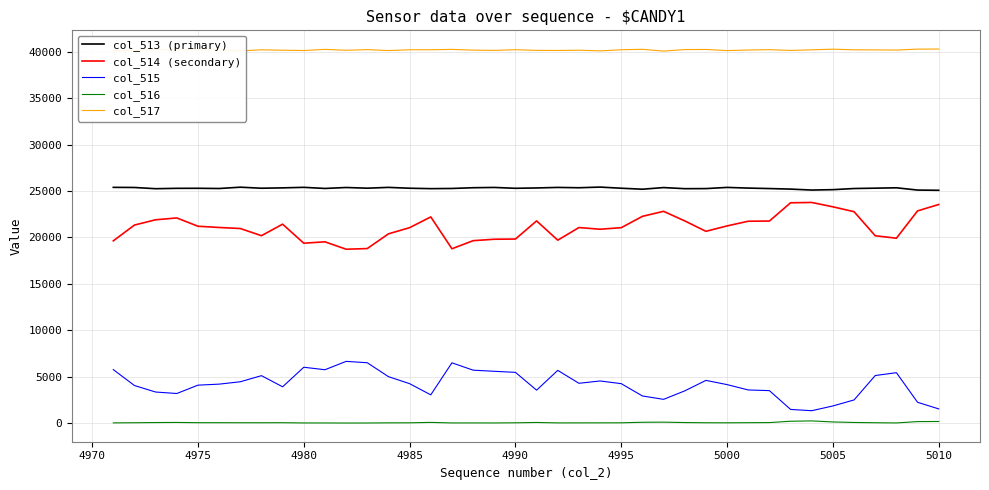

Which series has the largest total across all categories?

col_517